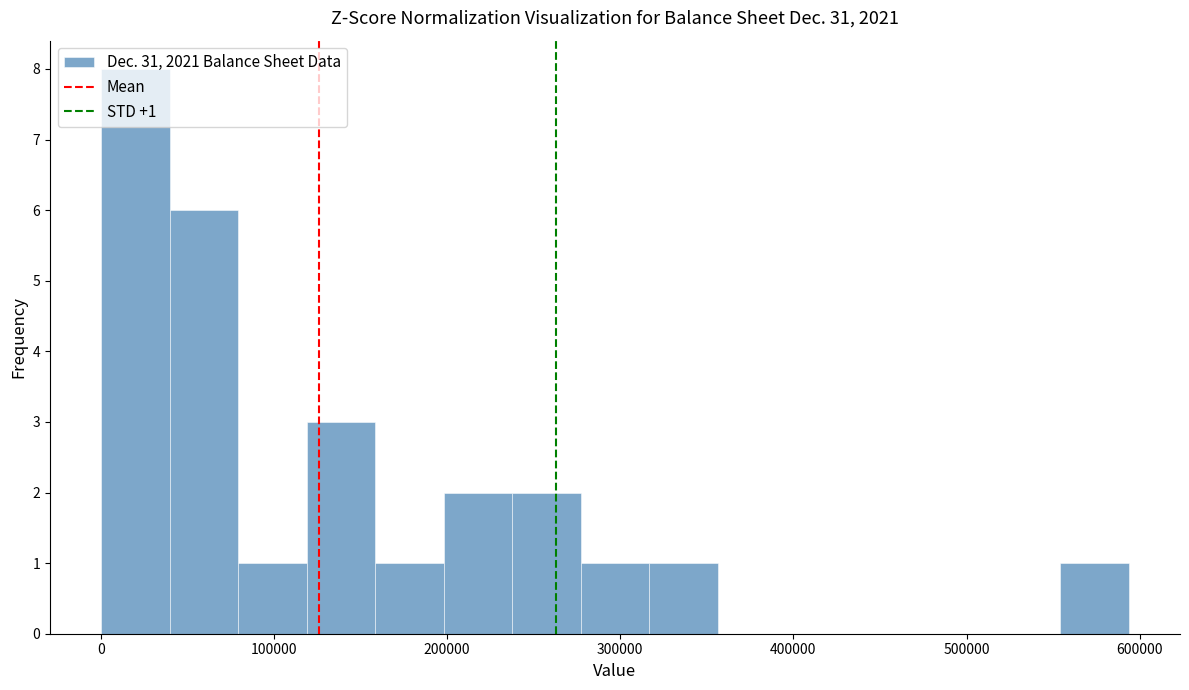

Read against the x-axis, roughly where is the centre of the tallest bar?

20000